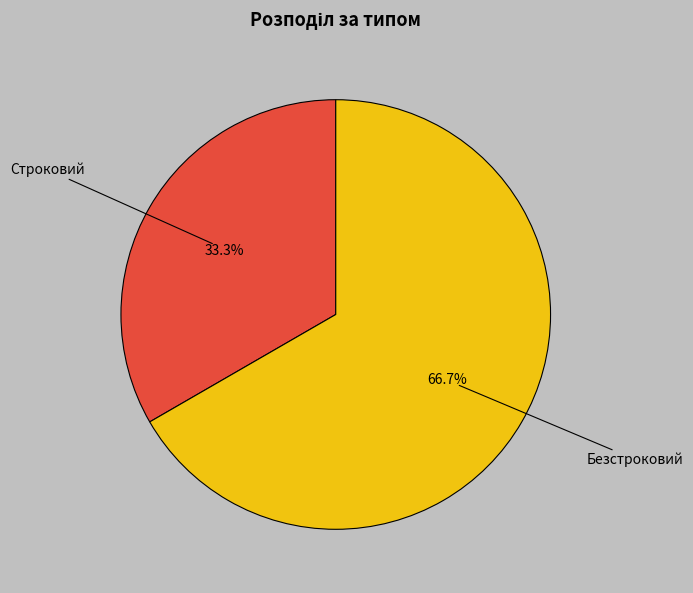

Is it true that Строковий is 27% of the pie?

False